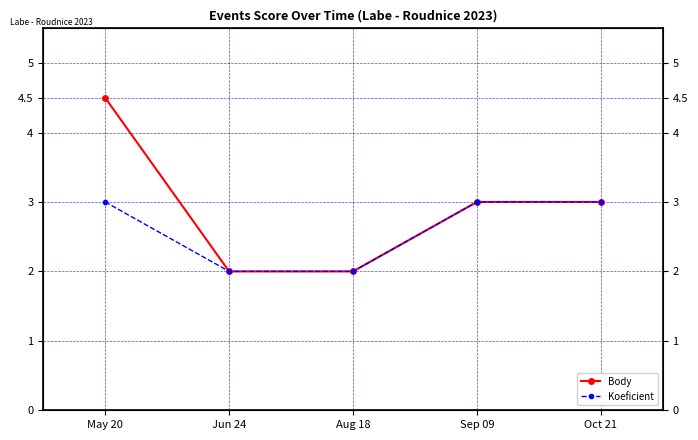

What is the value of the Koeficient point at the 2nd from the left?

2.0